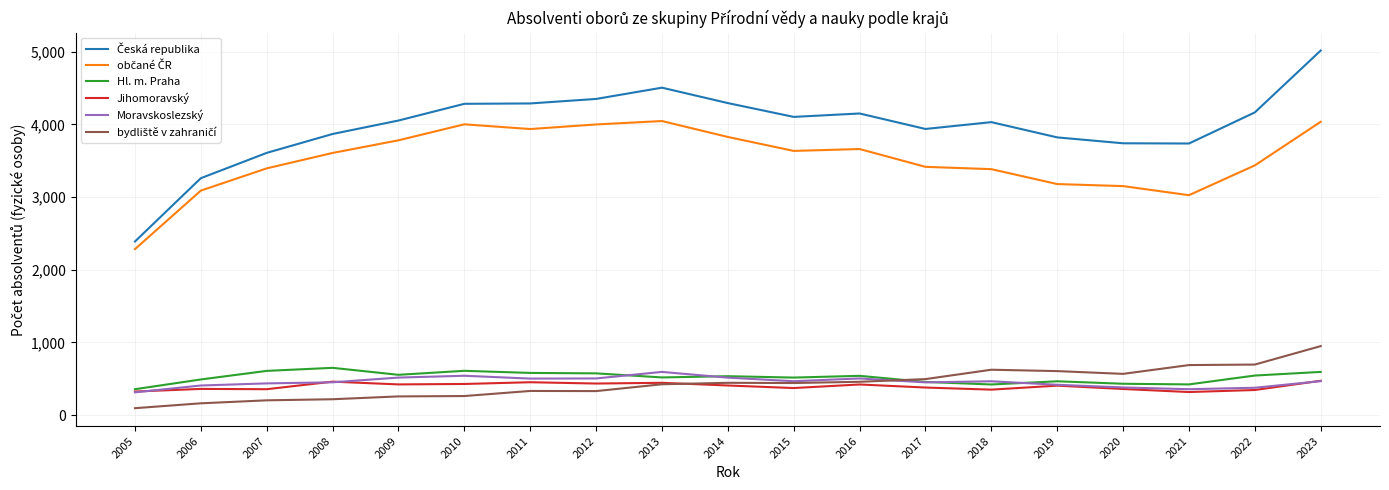

Does the chart have visible grid lines?

Yes